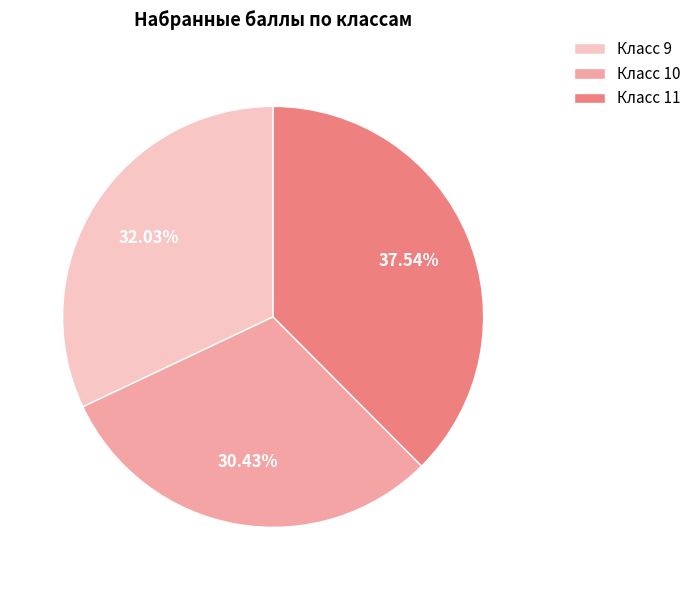

Rank the categories by value from lowest to highest.

Класс 10, Класс 9, Класс 11